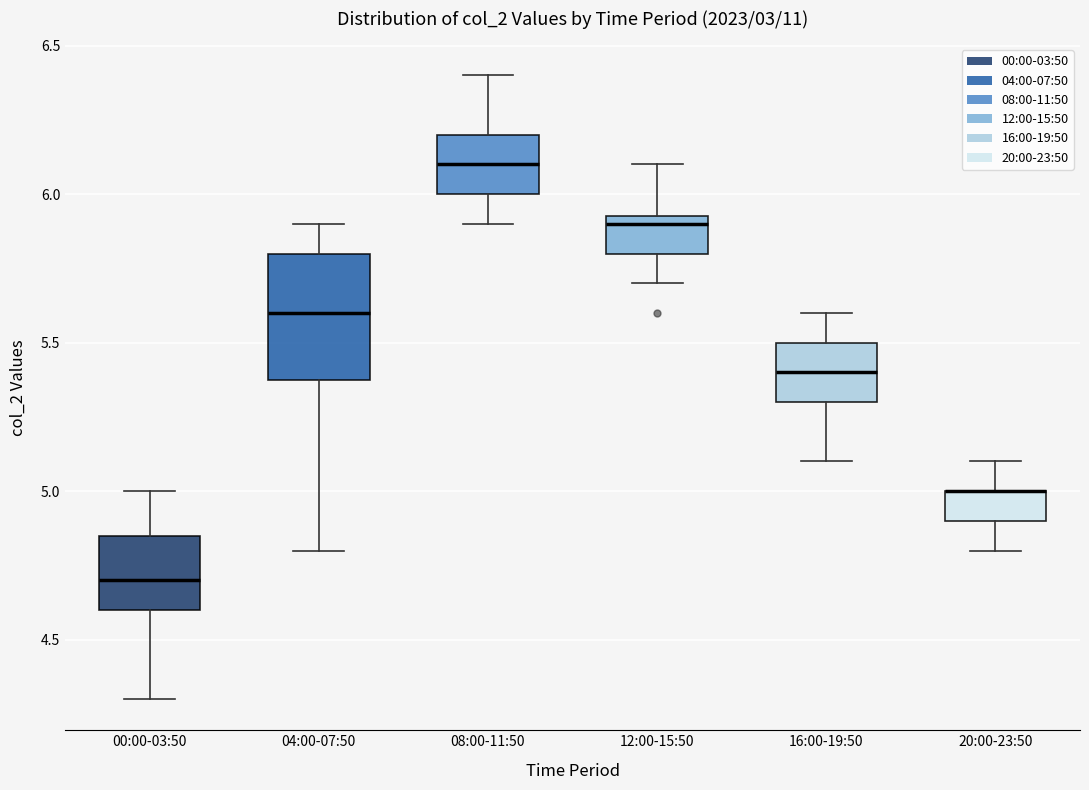

Reading left to right, transcribe this box plot: for each box, give where its median line is, the range the box spans, and where its two whiskers end, as read against the y-axis. The values are not printed on the chart, so give them approximately, as read against the axis.

00:00-03:50: median 4.70, box 4.60 to 4.85, whiskers 4.30 to 5.00
04:00-07:50: median 5.60, box 5.40 to 5.80, whiskers 4.80 to 5.90
08:00-11:50: median 6.10, box 6.00 to 6.20, whiskers 5.90 to 6.40
12:00-15:50: median 5.90, box 5.80 to 5.95, whiskers 5.70 to 6.10
16:00-19:50: median 5.40, box 5.30 to 5.50, whiskers 5.10 to 5.60
20:00-23:50: median 5.00 (drawn on the box's upper edge), box 4.90 to 5.00, whiskers 4.80 to 5.10